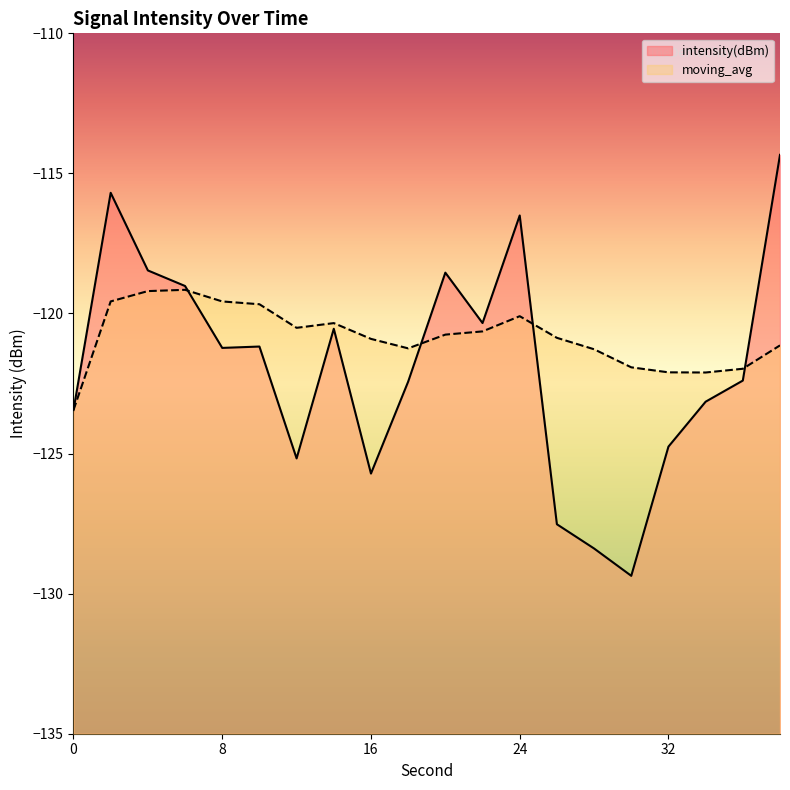

Which series changed the most between 0 and 28?

intensity(dBm)